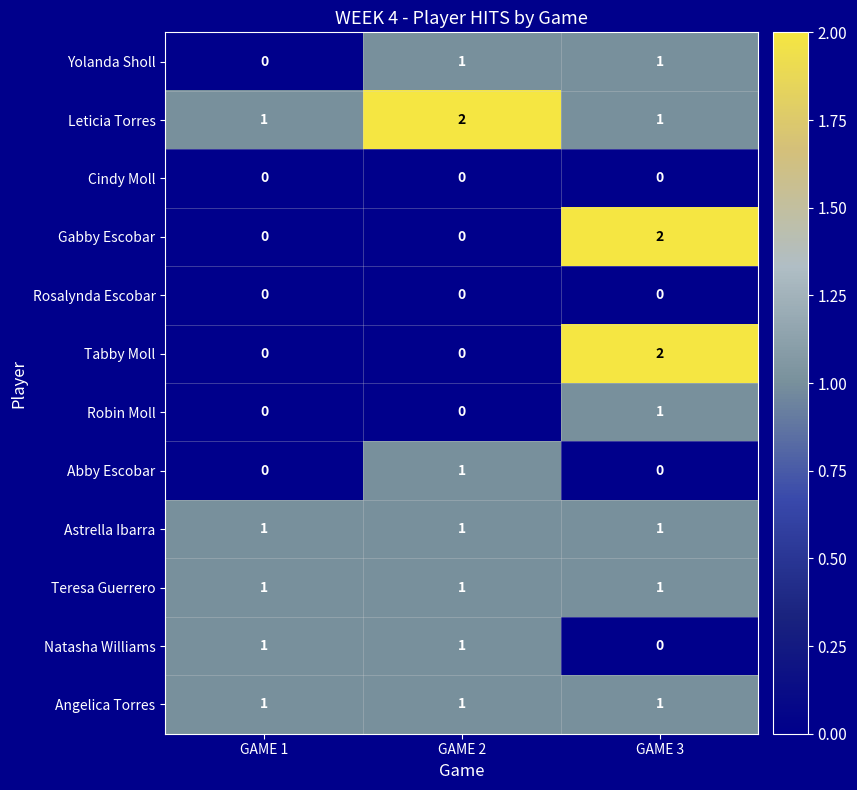

Which series has the largest total across all categories?

Leticia Torres